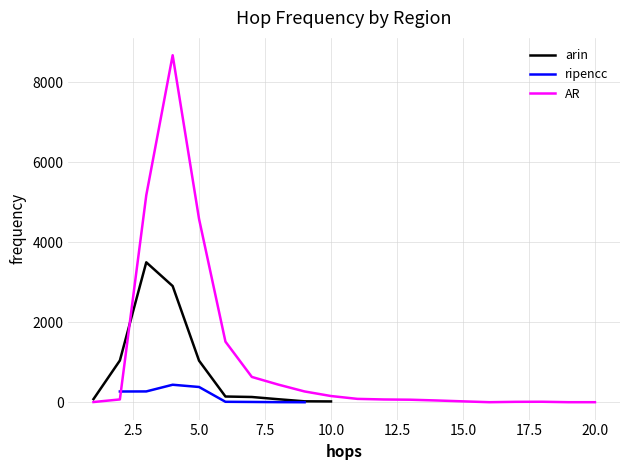

At which category does ripencc reach its first local peak?

4